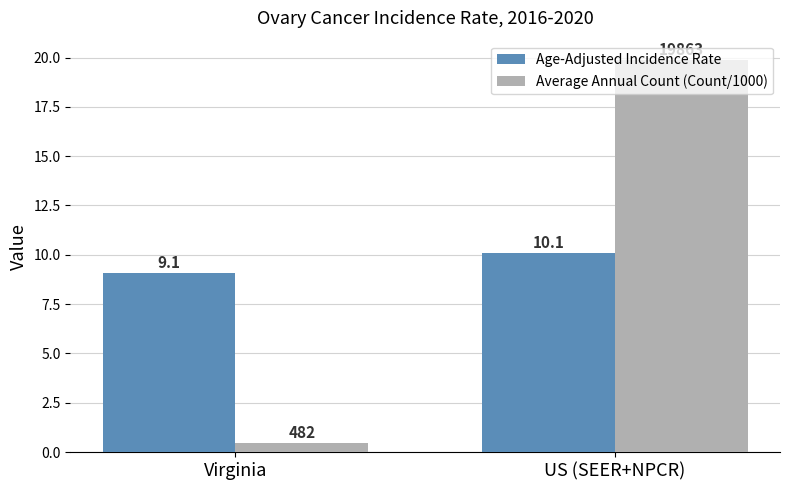

What position from the right is US (SEER+NPCR)?

1